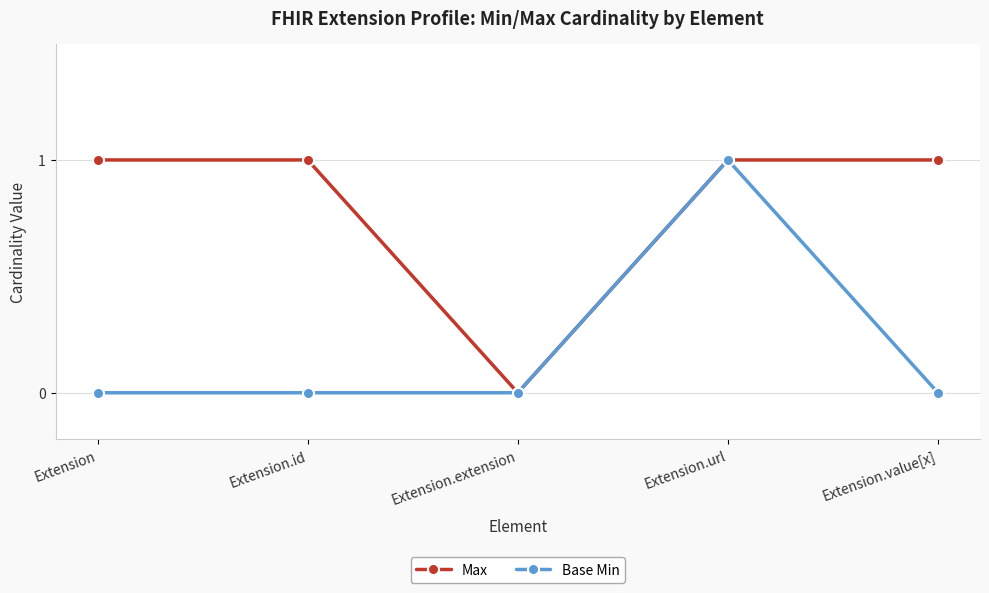

Does the chart have visible grid lines?

Yes